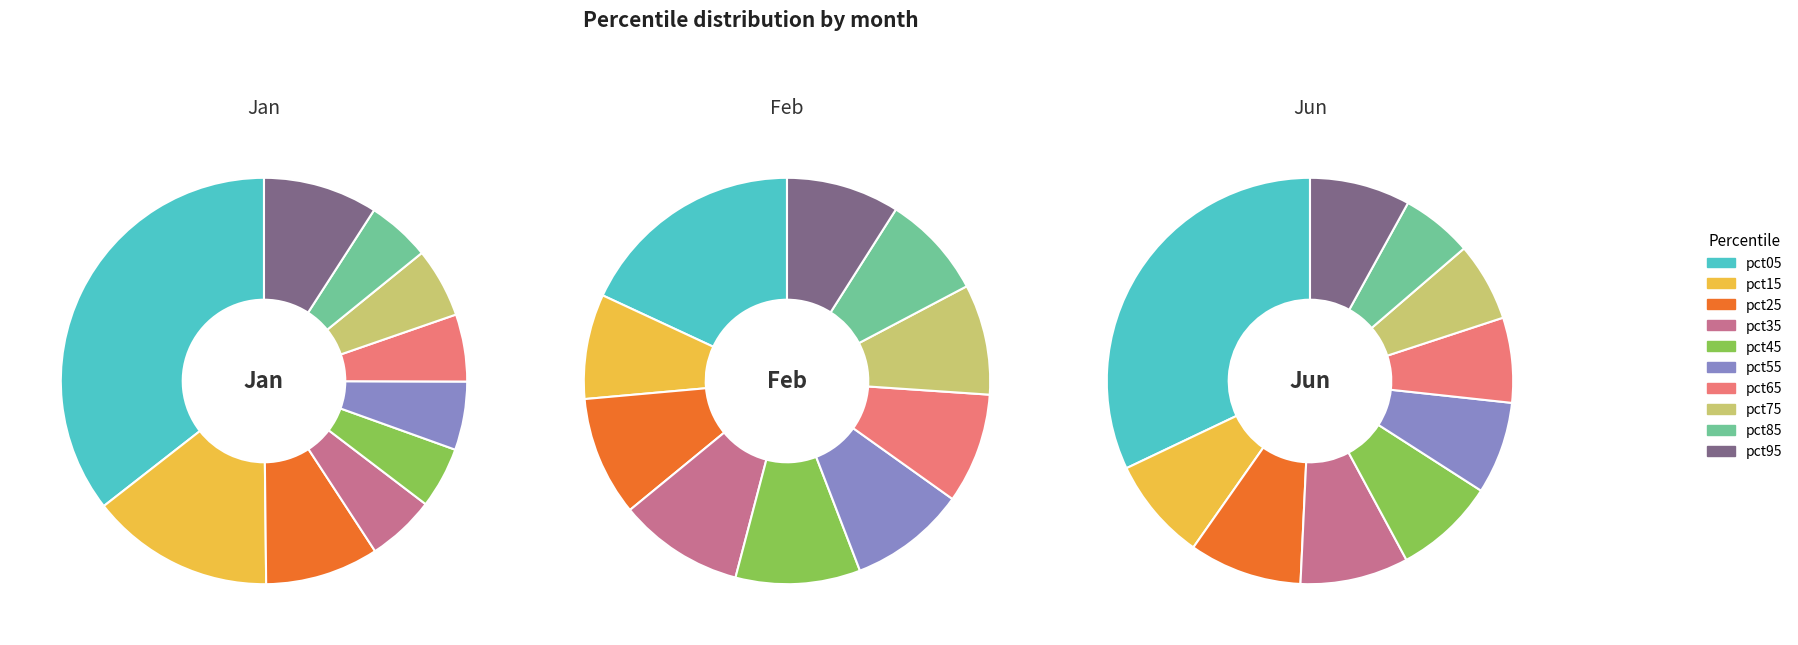

Which category has the biggest portion of the pie?

pct05